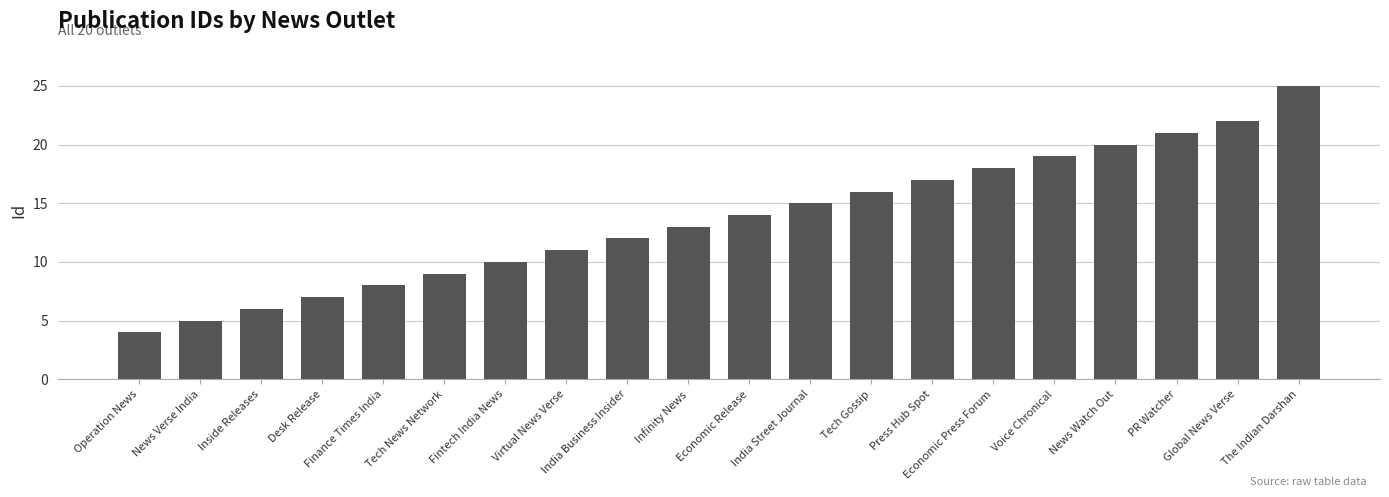

What position from the right is Desk Release?

17